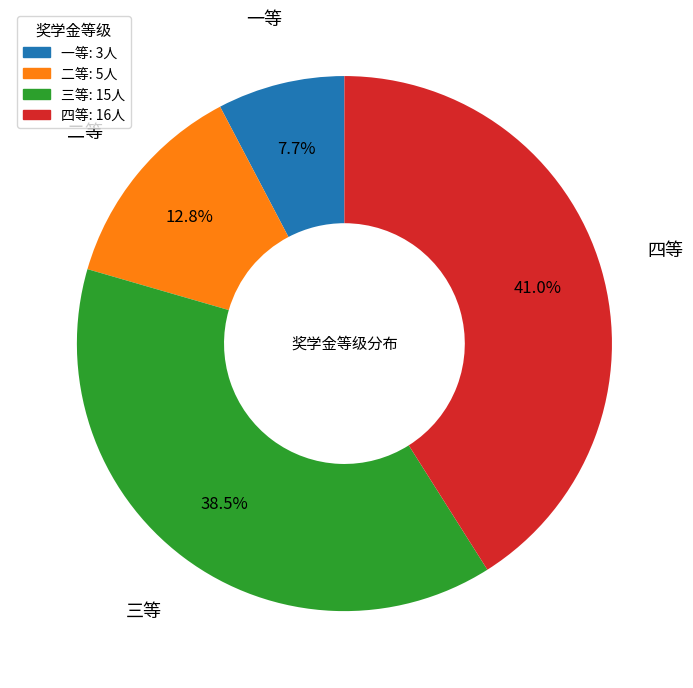

To the nearest percent, what is the average slice percentage?

25%